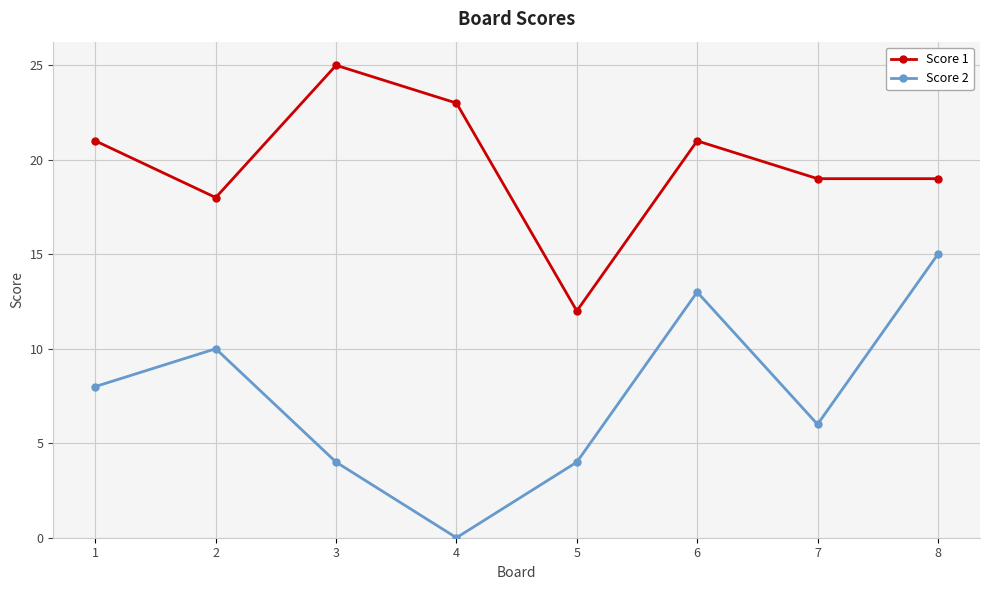

What is the value of the Score 1 point at the 7th from the left?

19